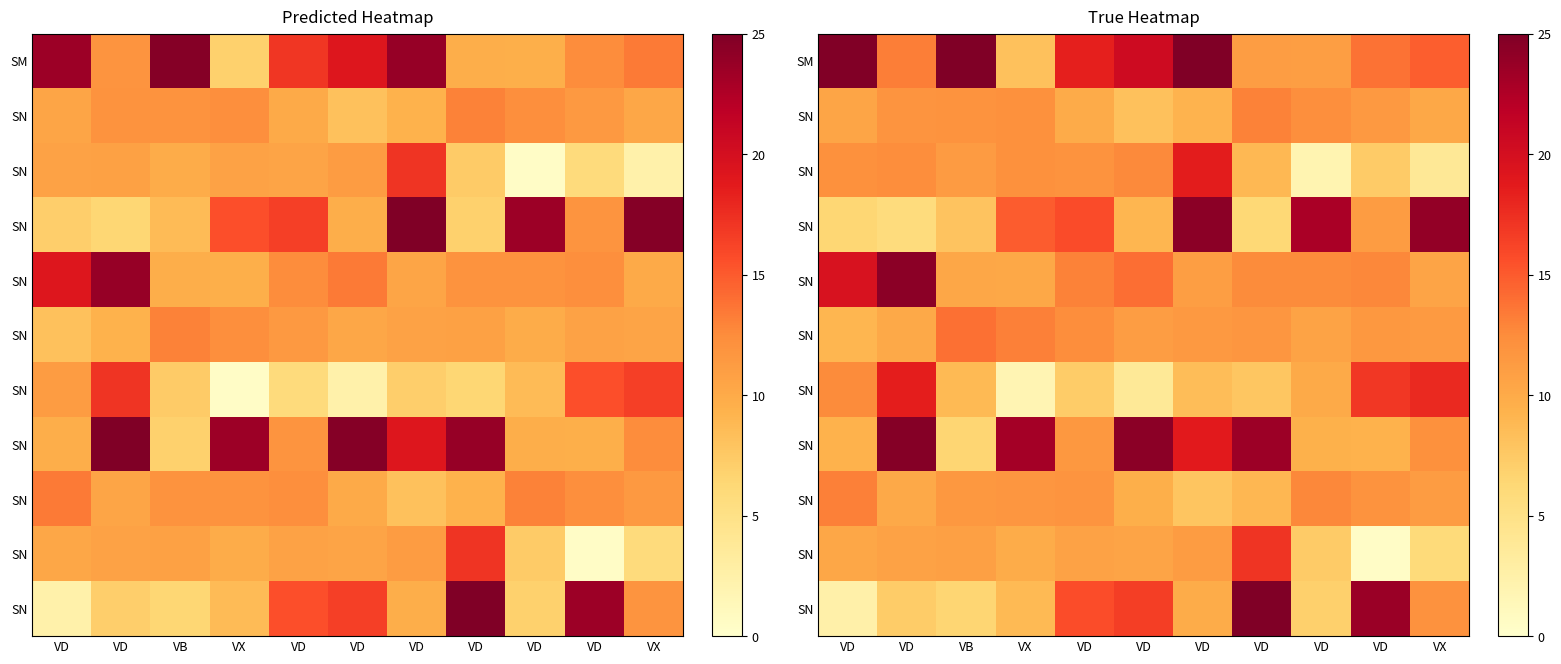

At which category does the chart reach its peak across all series?

VB